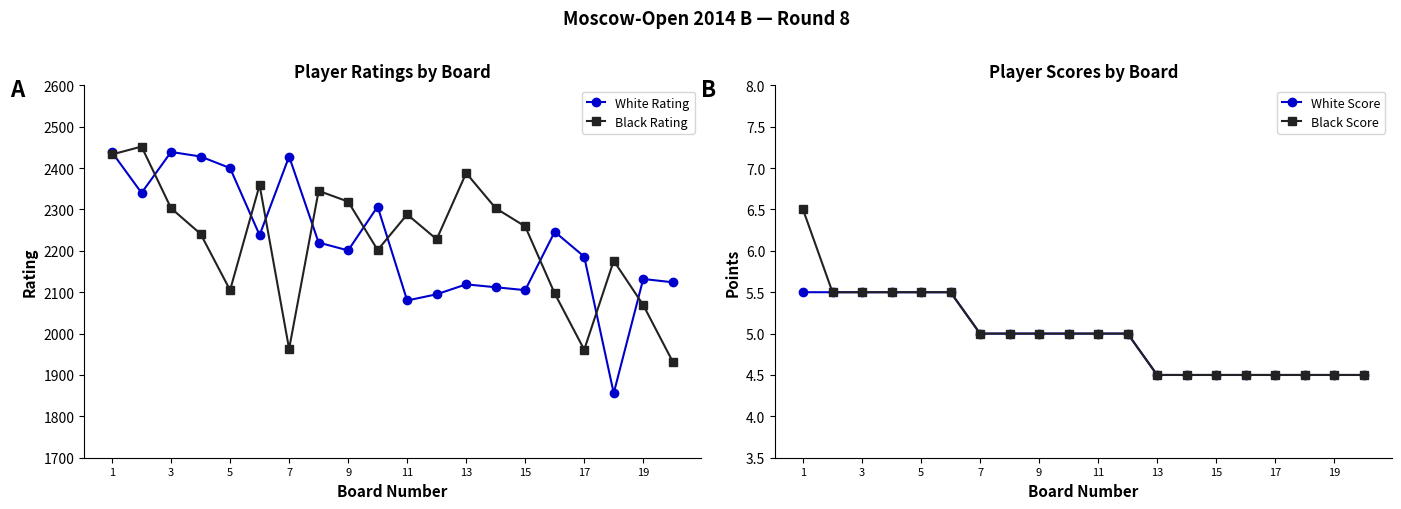

True or false: Black Rating has more than 1 points higher than both neighbors.

True